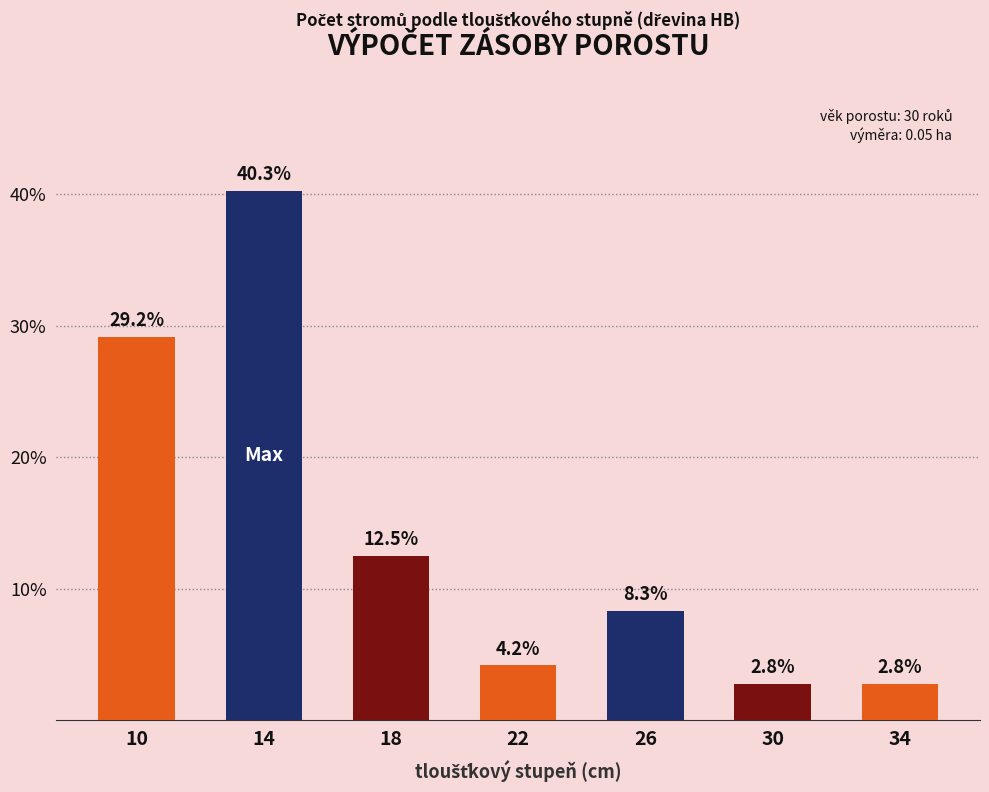

Approximately how many times larger is the value at 22 compared to 18?

0.3